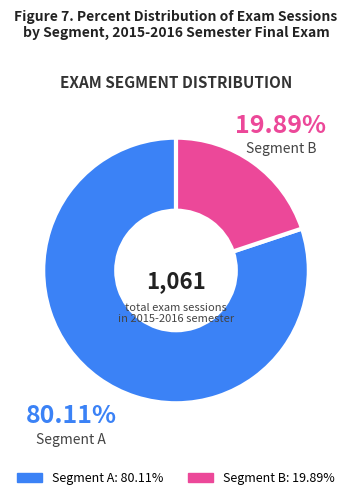

To the nearest percent, what is the difference between the largest and smallest slice percentages?

60%